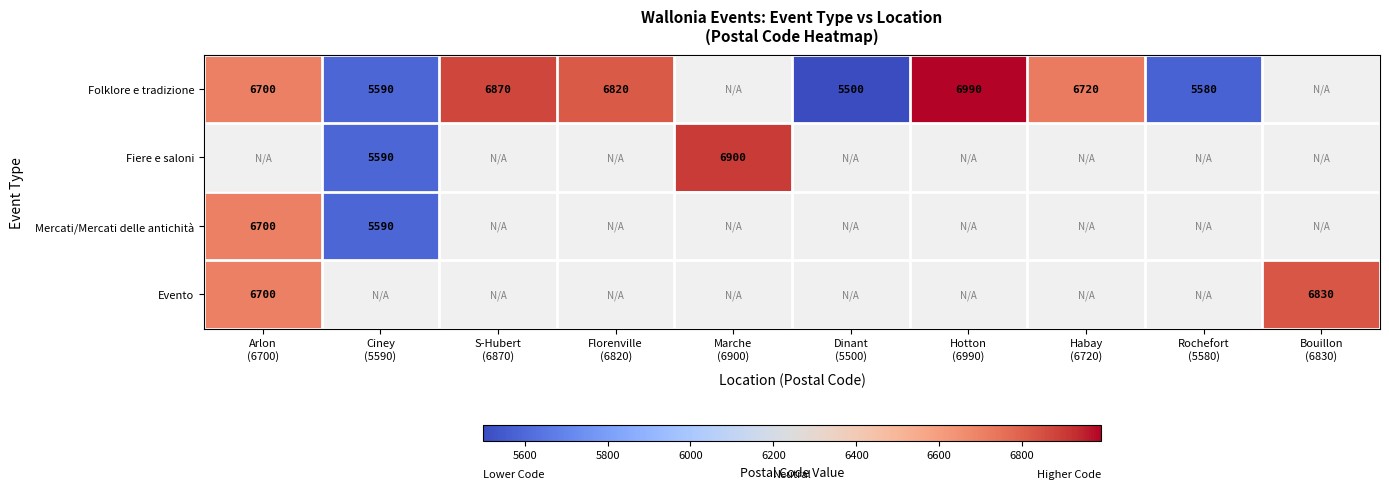

Count the number of categories in the chart.

10